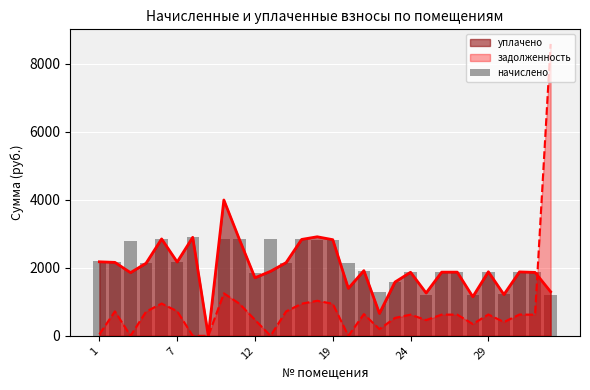

Is it true that the value at 9 is 2835.3?

True